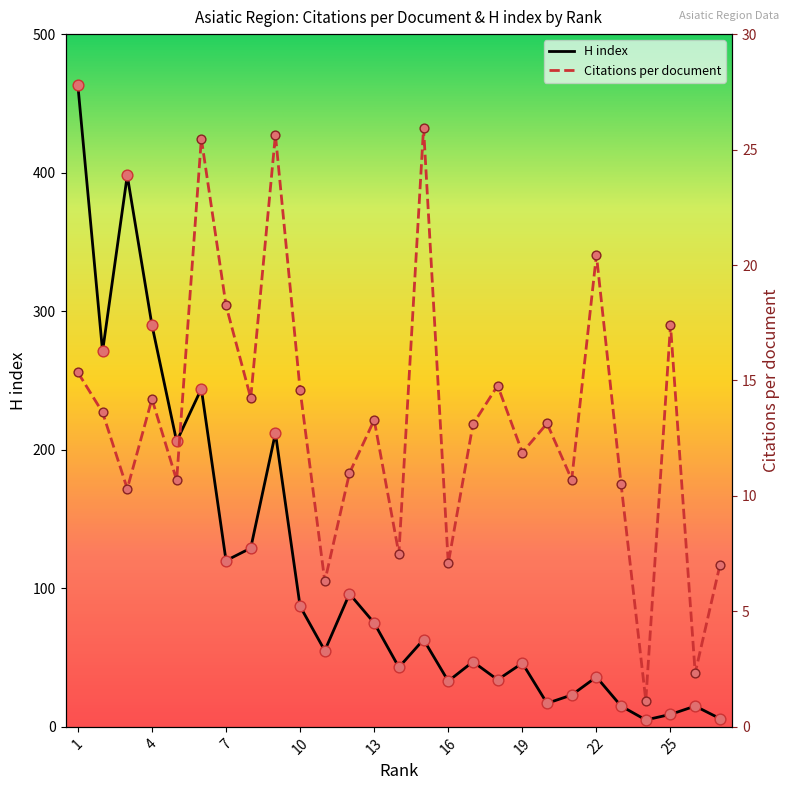

What are all the series names shown in the legend?

Citations per document, H index